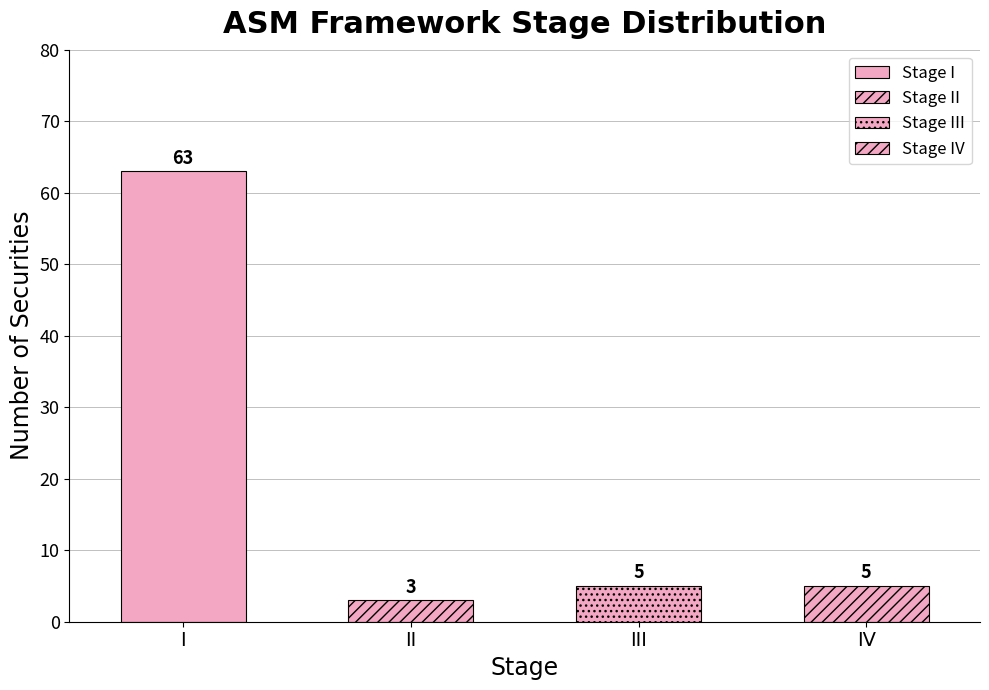

True or false: the data shows 8 at III.

False